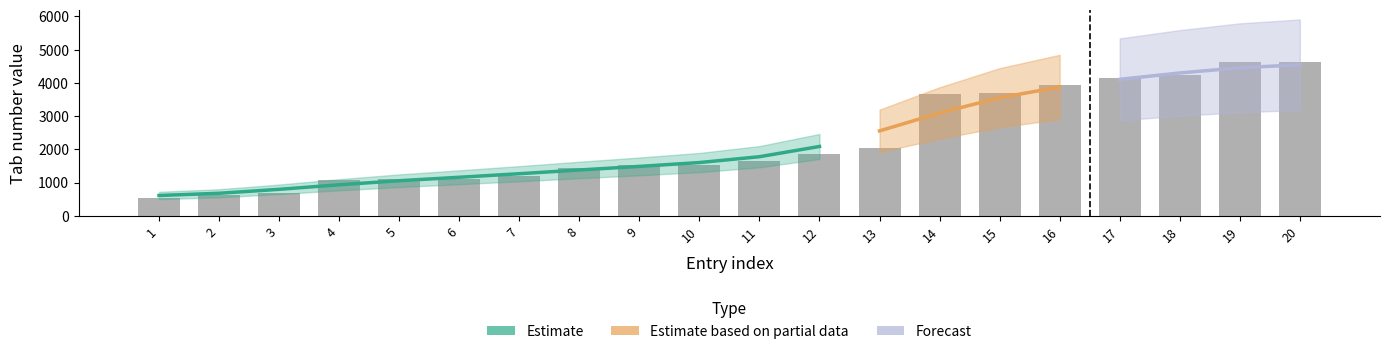

Is it true that the value at 11 is 1642?

True